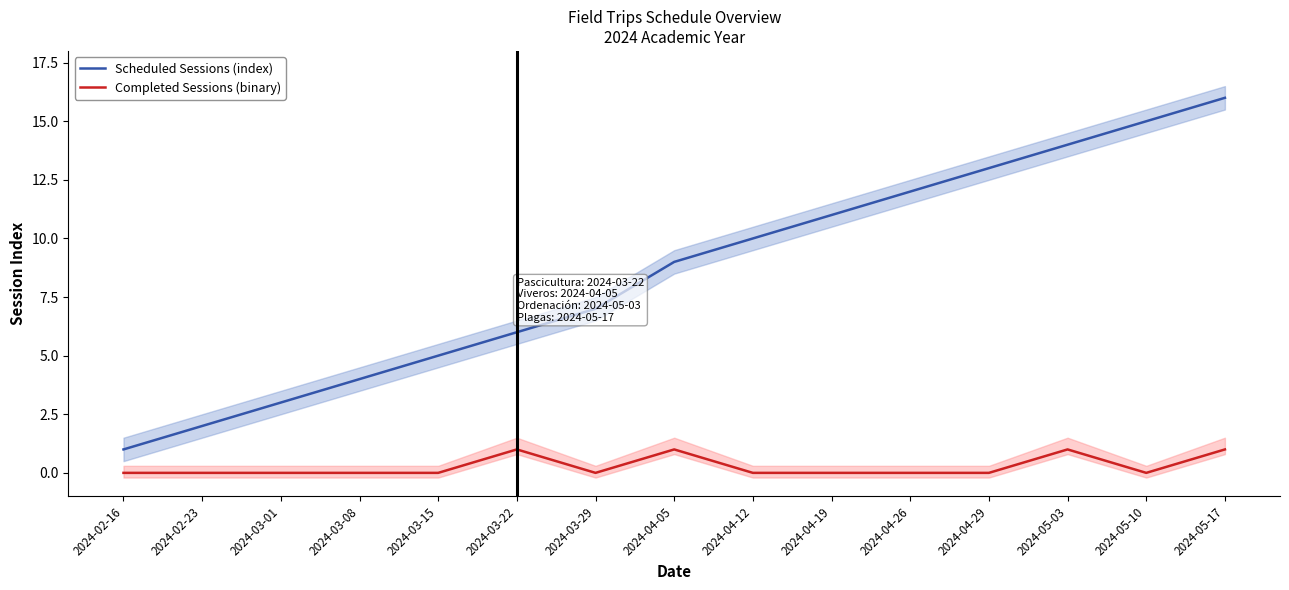

What is the difference between the highest and lowest values at 2024-04-26?

12